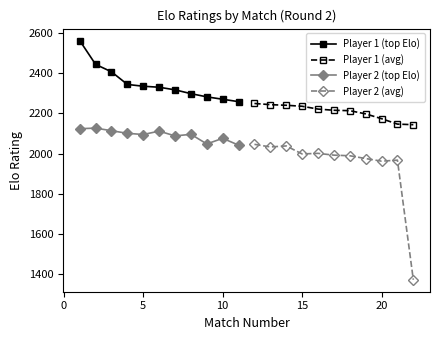

Does the chart have visible grid lines?

No